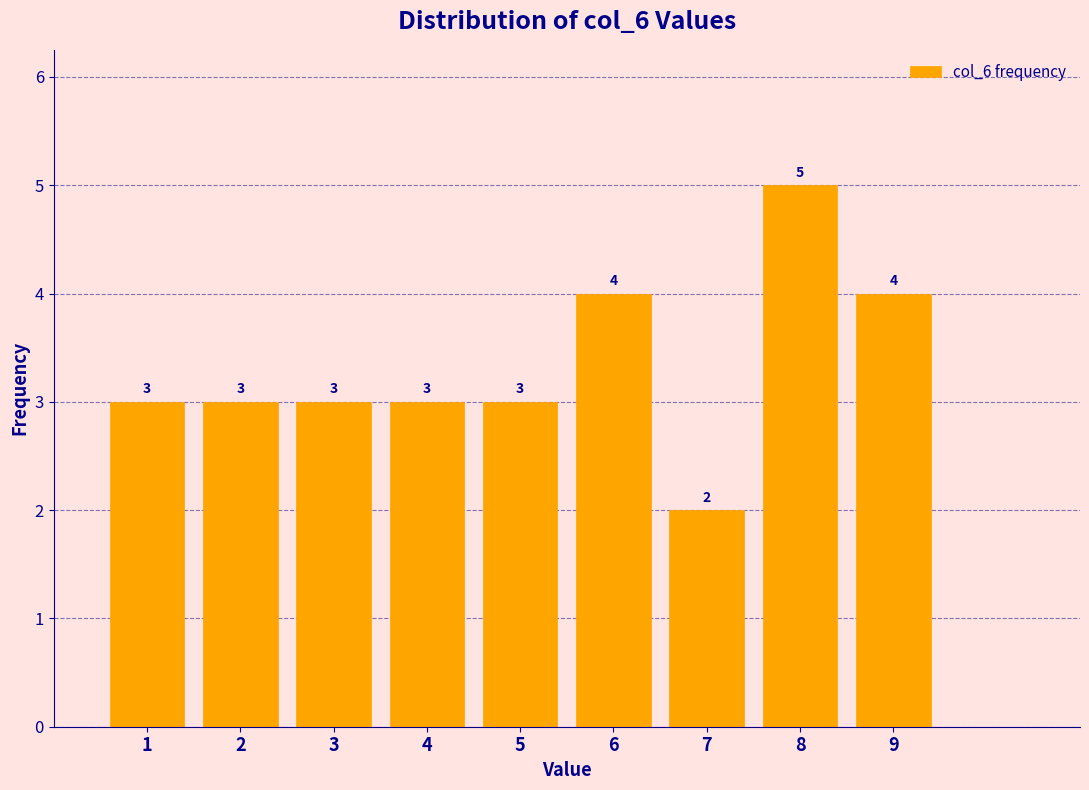

Reading left to right, transcribe this chart: for each bar, give the range it covers on the x-axis and its height.

0.5 to 1.5: 3
1.5 to 2.5: 3
2.5 to 3.5: 3
3.5 to 4.5: 3
4.5 to 5.5: 3
5.5 to 6.5: 4
6.5 to 7.5: 2
7.5 to 8.5: 5
8.5 to 9.5: 4